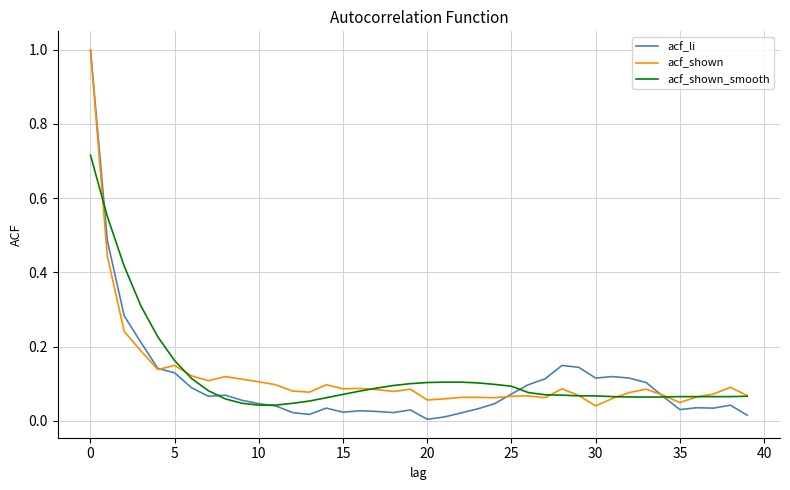

Is this an area chart (filled region under the line)?

No